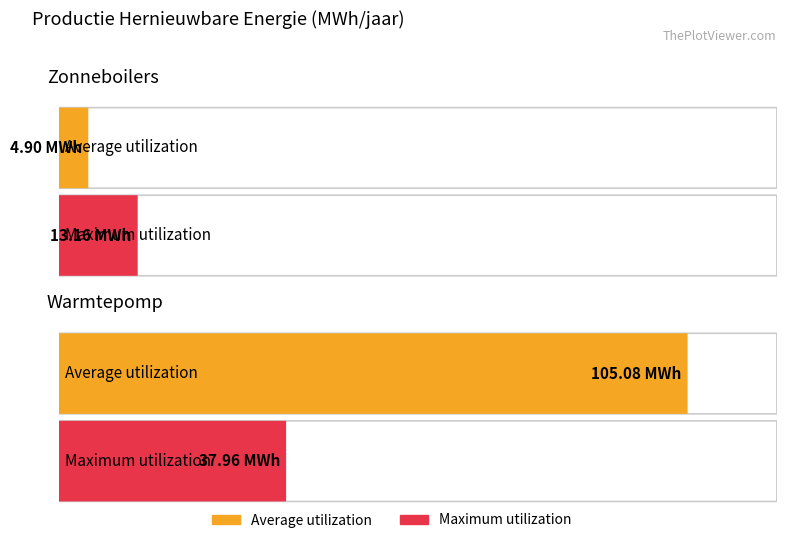

List the series in order of their peak value, highest first.

Average utilization, Maximum utilization